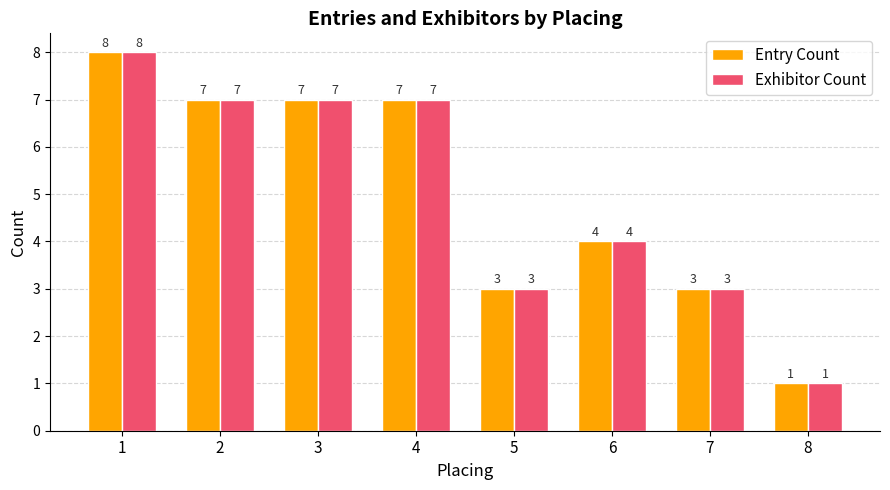

Where does the Entry Count series first go above 7?

1